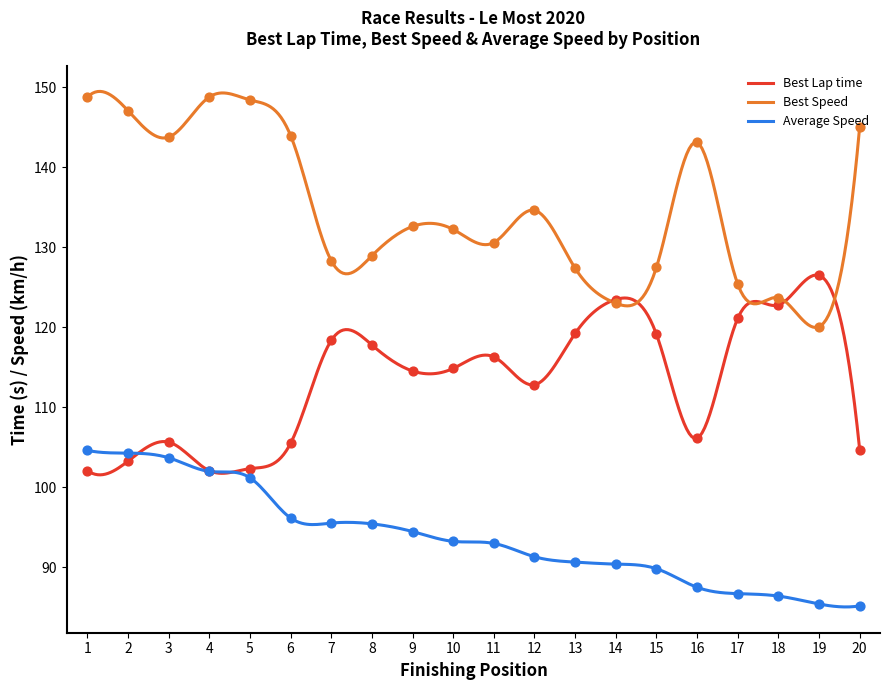

At how many categories does at least one series exceed 101?

20